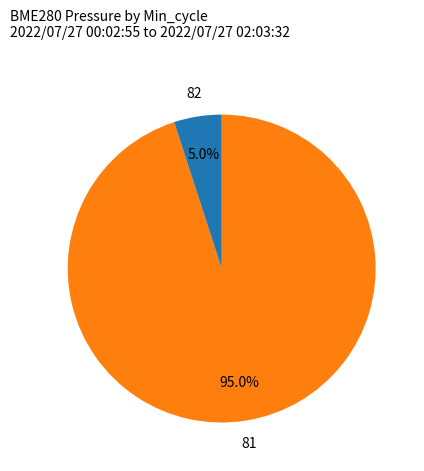

To the nearest percent, what is the average slice percentage?

50%